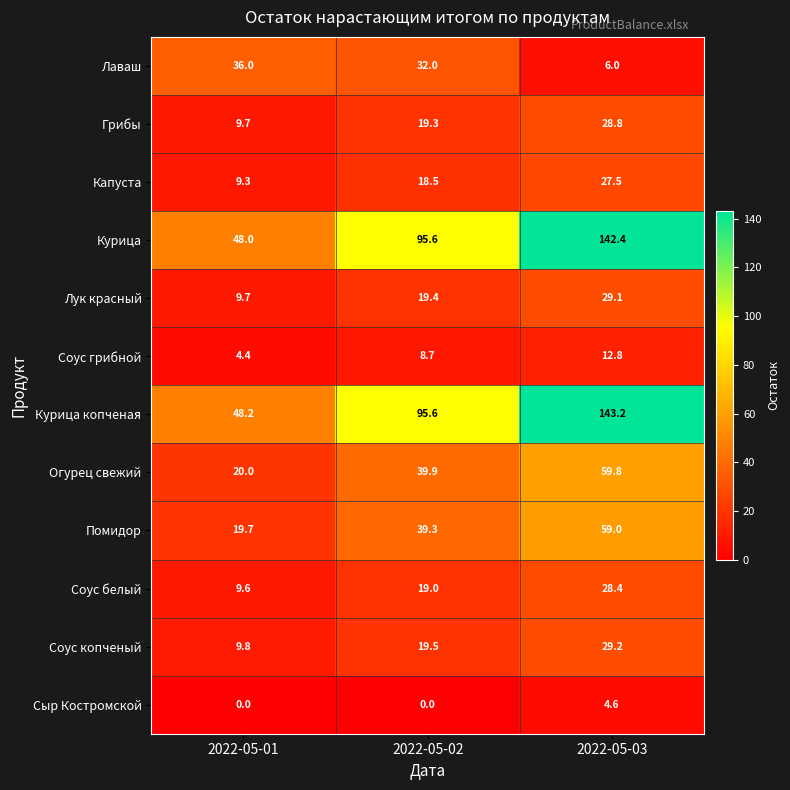

What is the difference between the highest and lowest values at 2022-05-01?

48.2